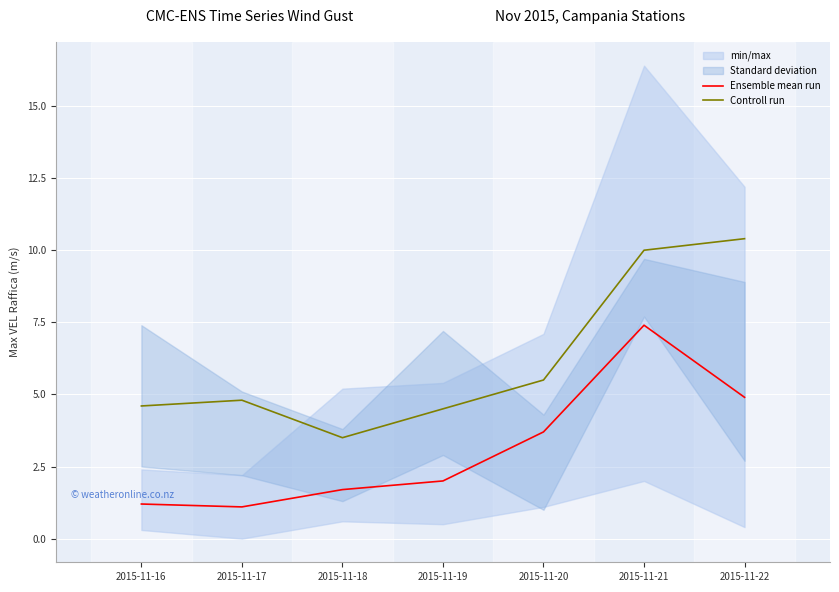

Rank the series at 2015-11-21 from highest to lowest value.

Controll run, Ensemble mean run